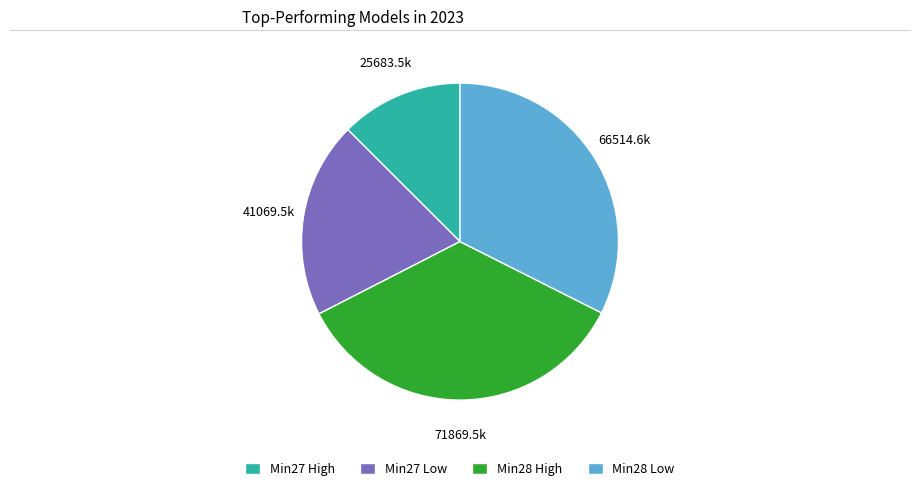

Which slice is the largest?

Min28 High